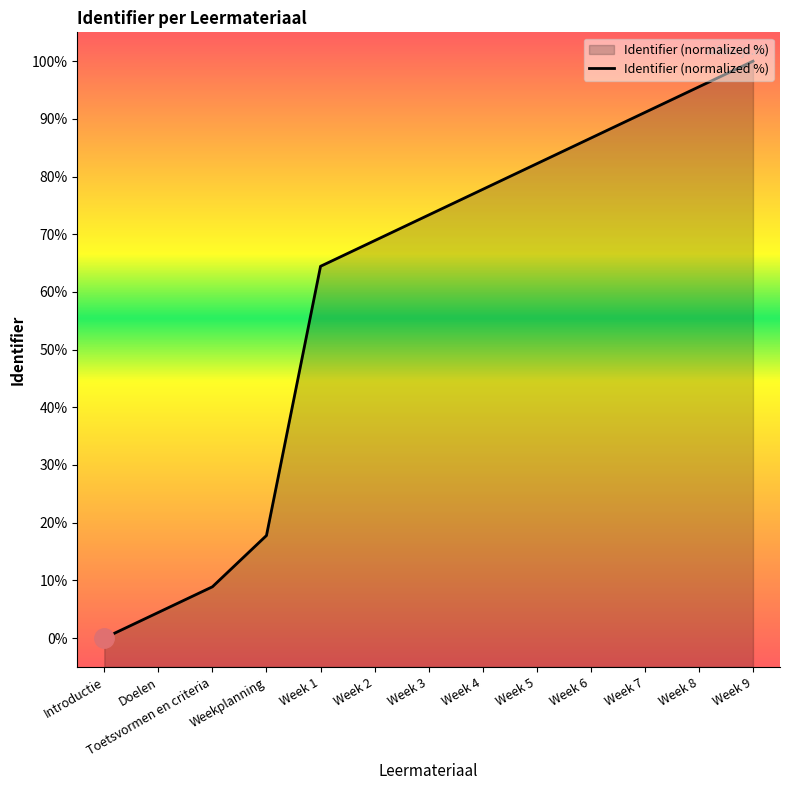

What position from the right is Weekplanning?

10